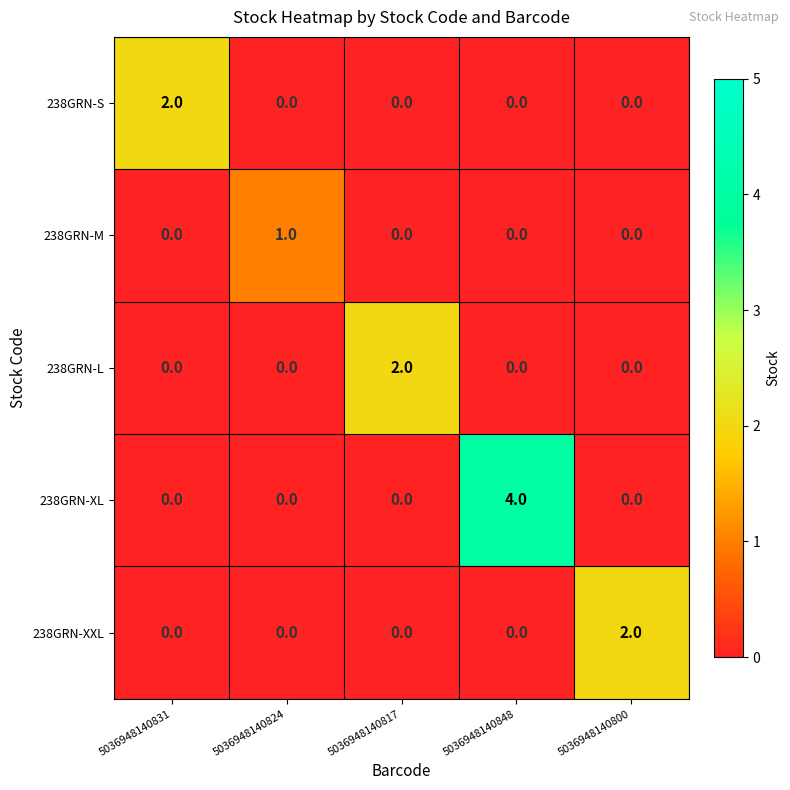

Count the number of data series in this chart.

5